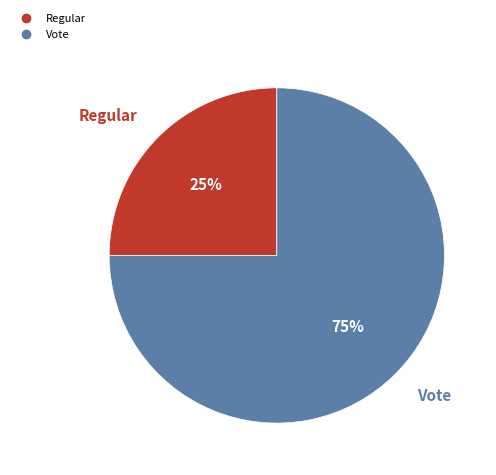

Which has a higher value, Regular or Vote?

Vote